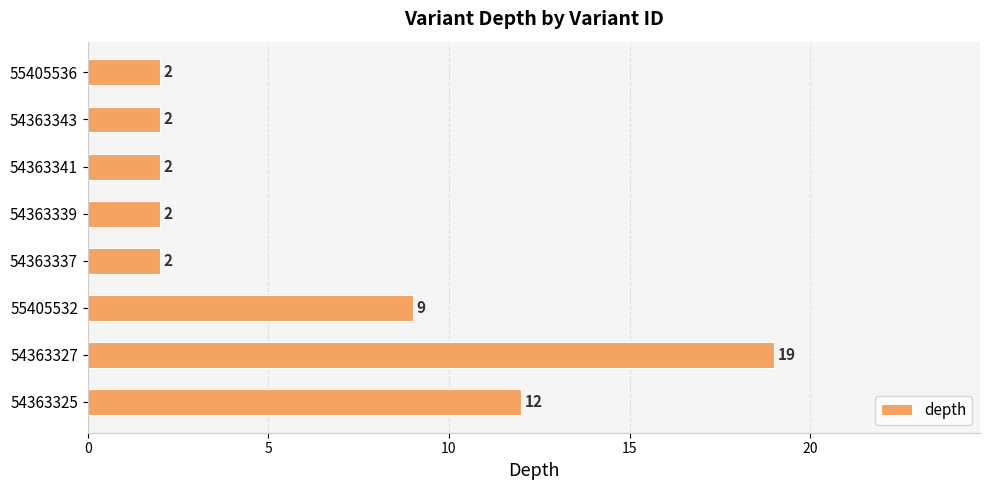

The value at 54363325 is 12. True or false?

True